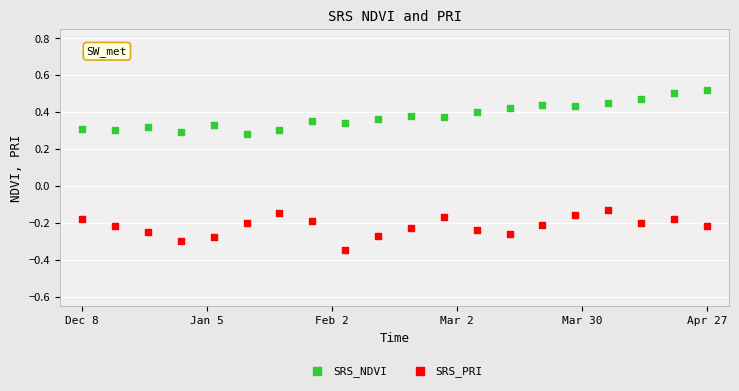

Which series contains the lowest Y value?

SRS_PRI